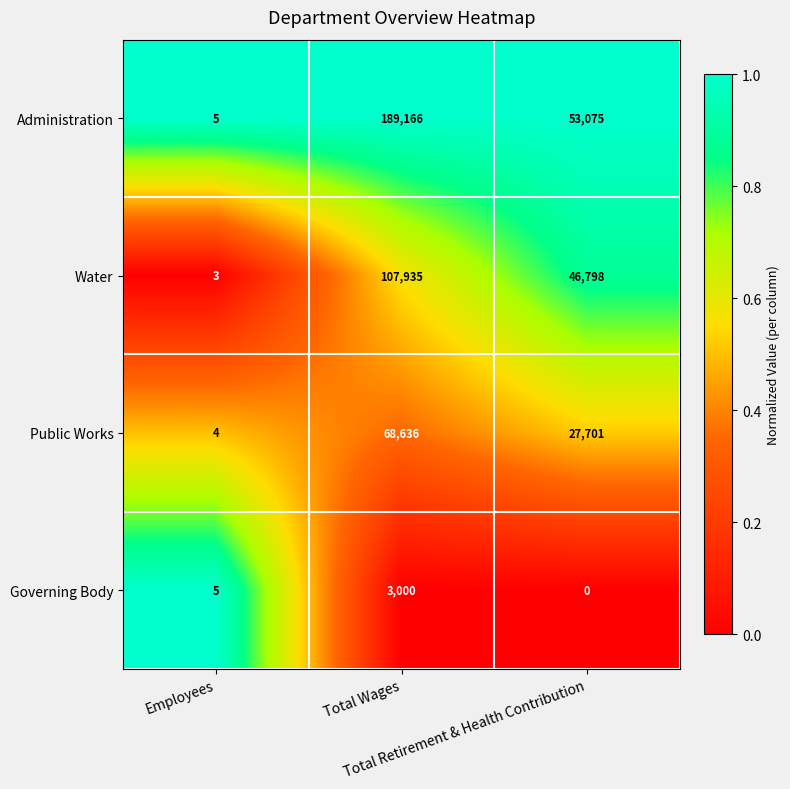

What is the greatest value displayed?

189166